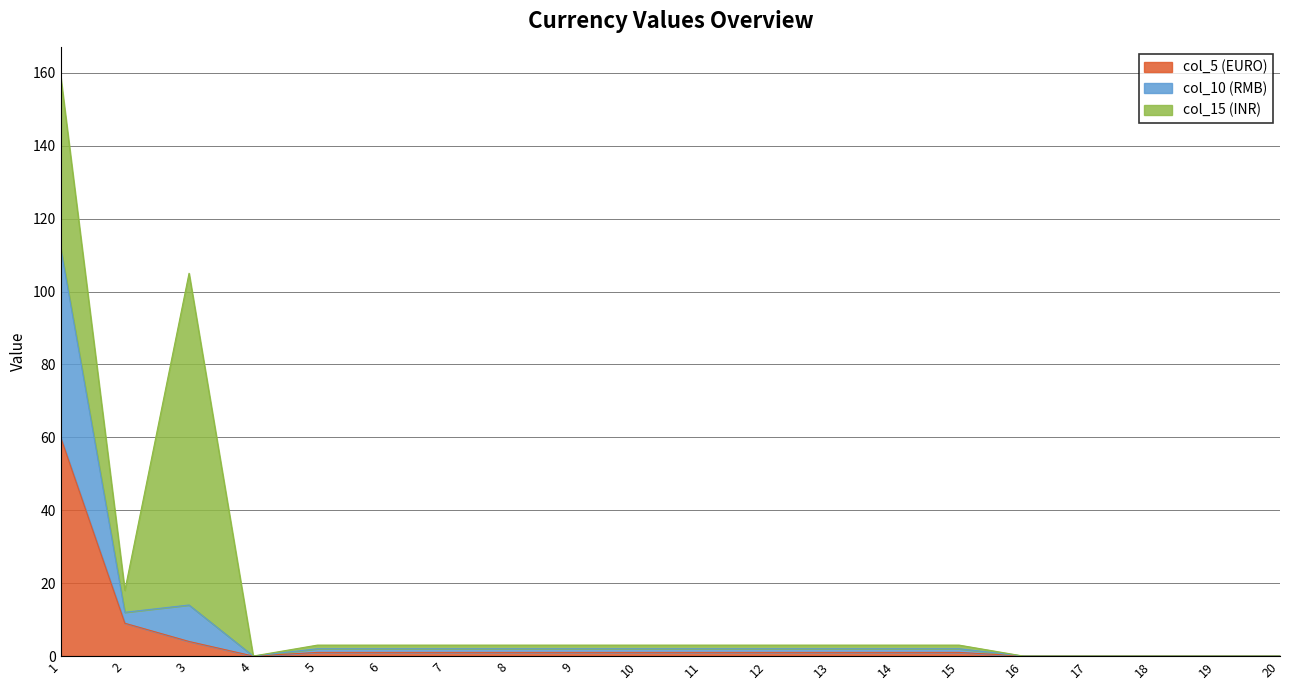

True or false: col_5 (EURO) has a value of 1 at 5.

True